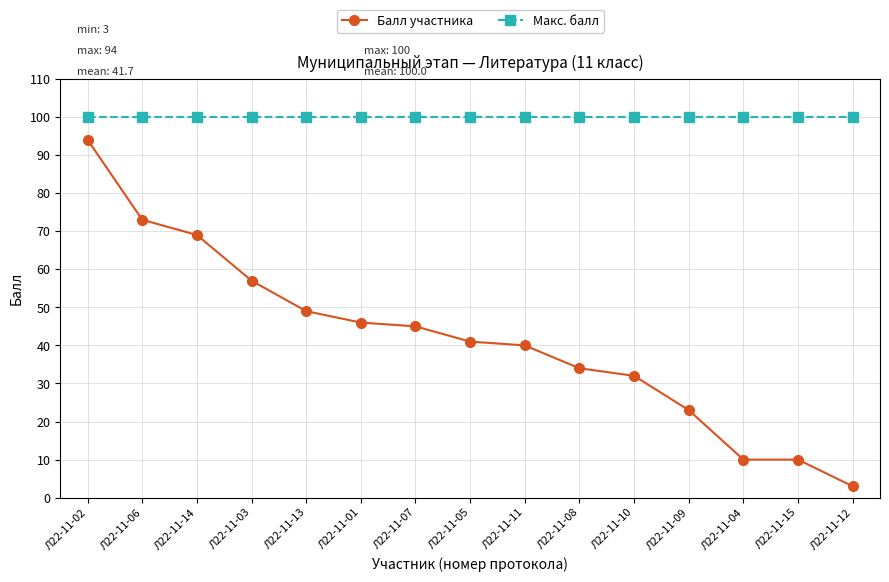

Rank the series by their average value, from lowest to highest.

Балл участника, Макс. балл